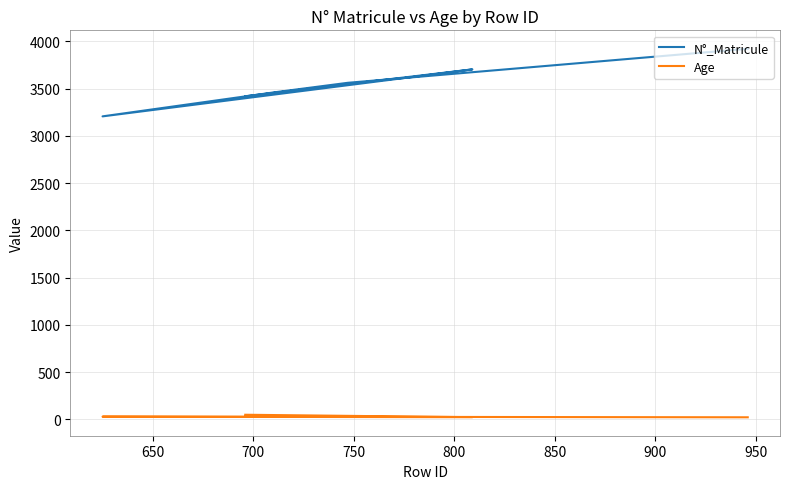

Count the number of data series in this chart.

2